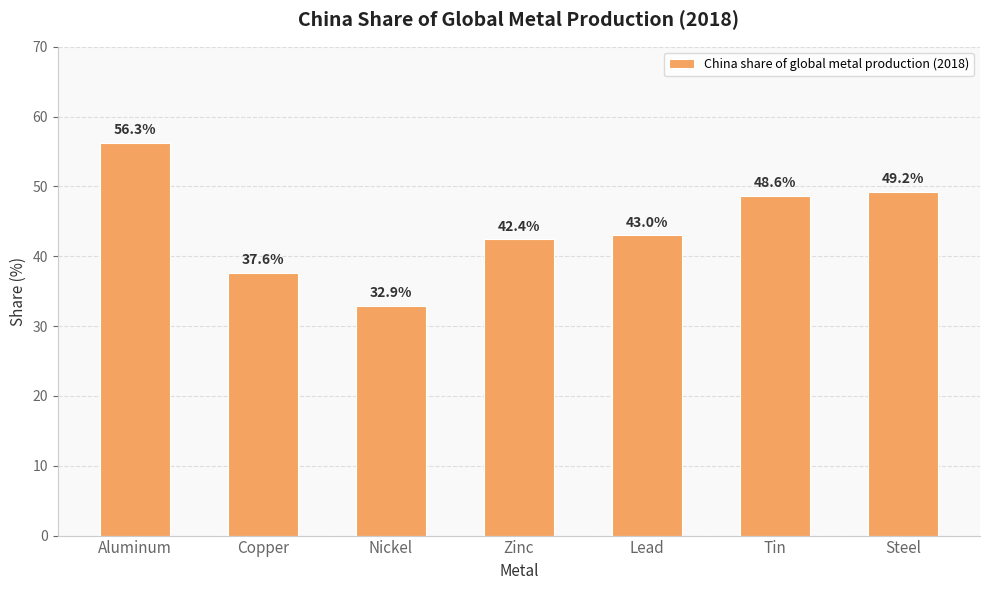

Count the number of categories in the chart.

7